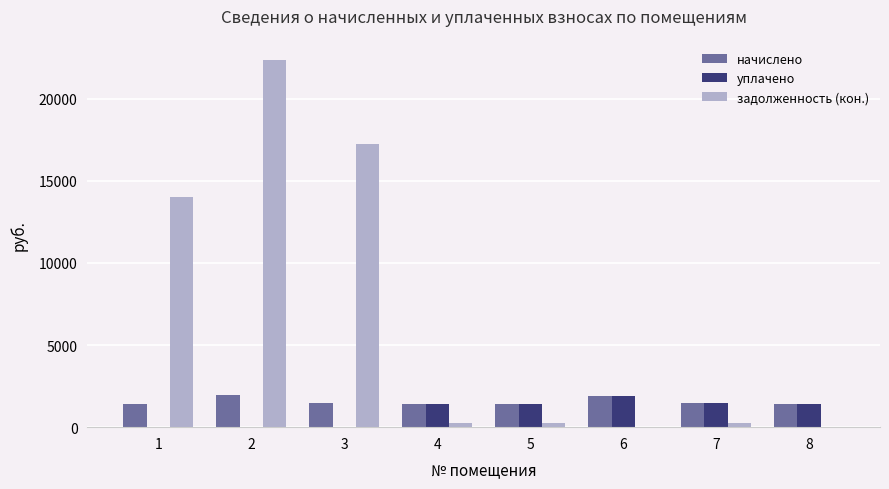

How many distinct data groups are displayed?

3